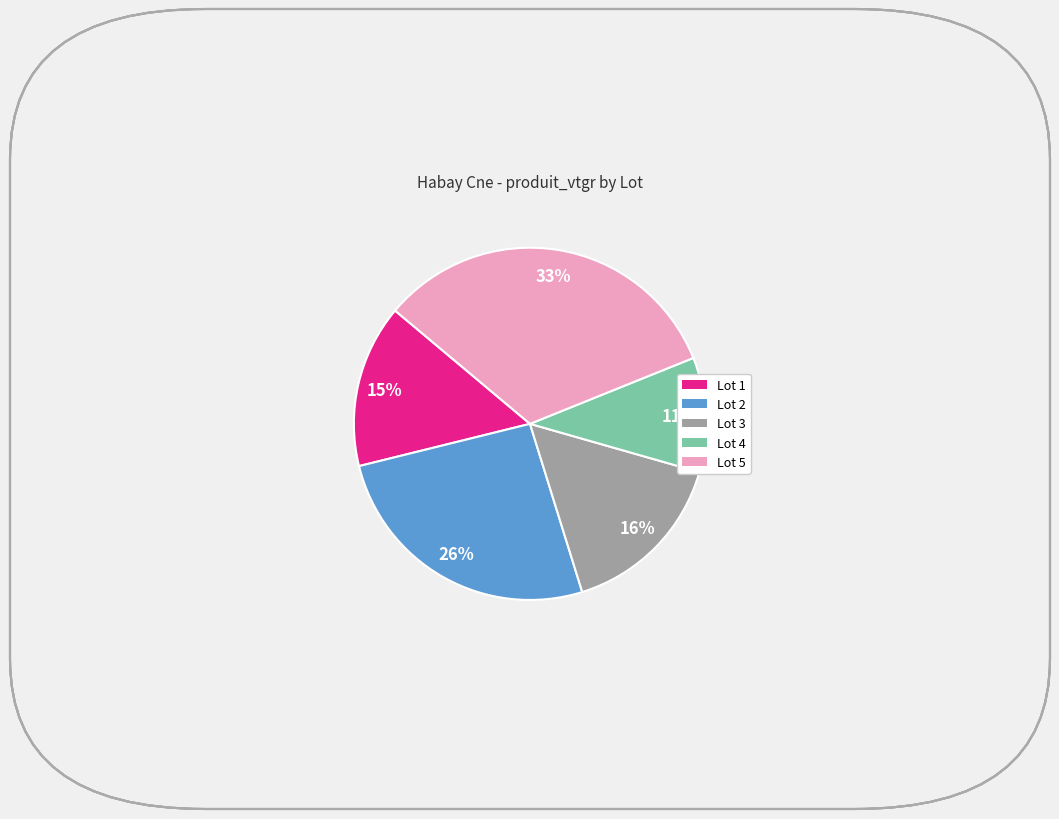

What percentage is the Lot 2 slice, to the nearest percent?

26%